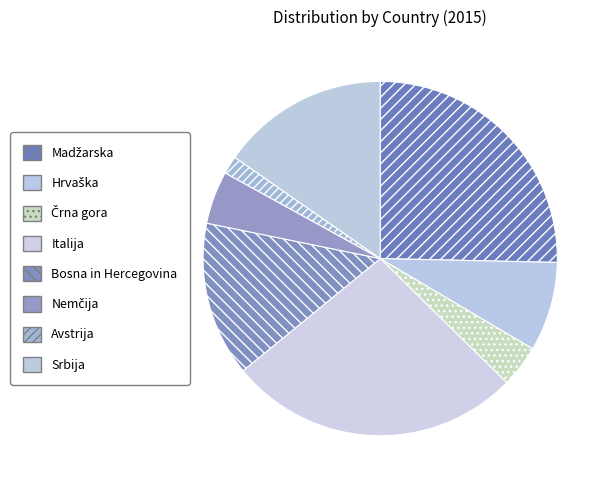

How many slices are in this pie chart?

8